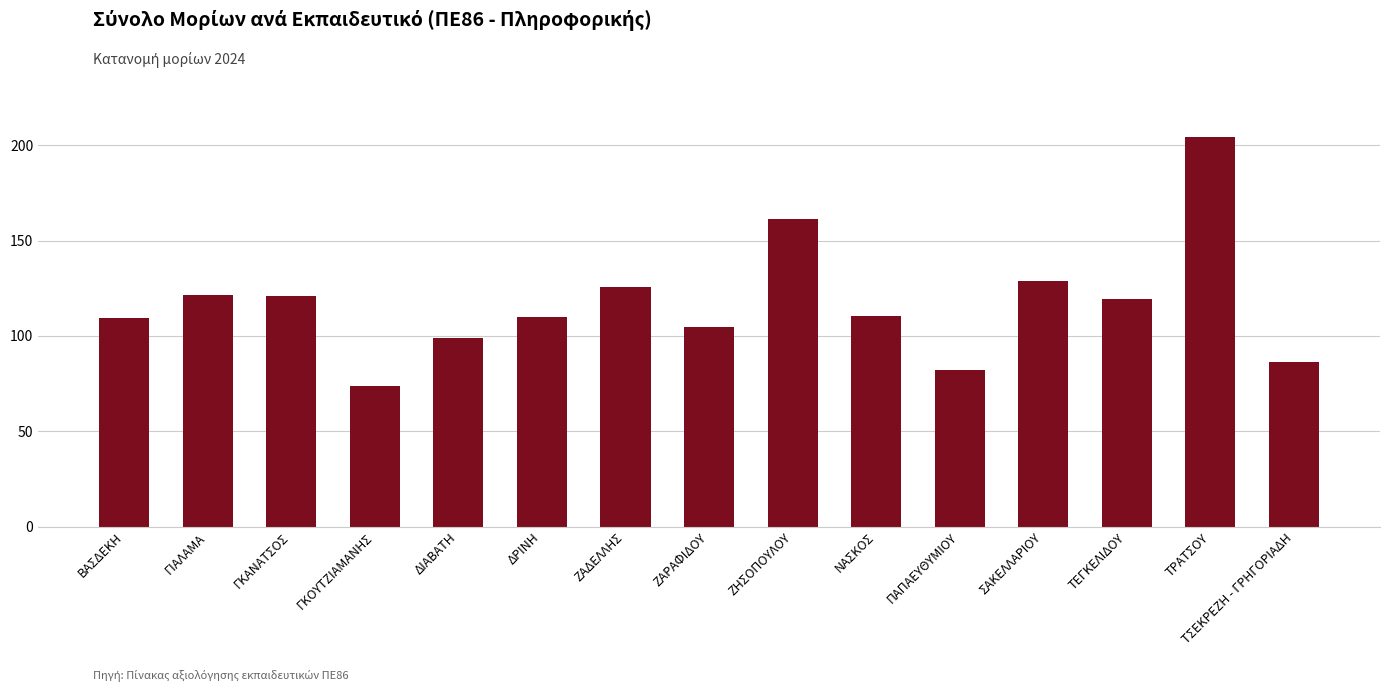

Is it true that the value at ΔΡΙΝΗ is 59.1?

False